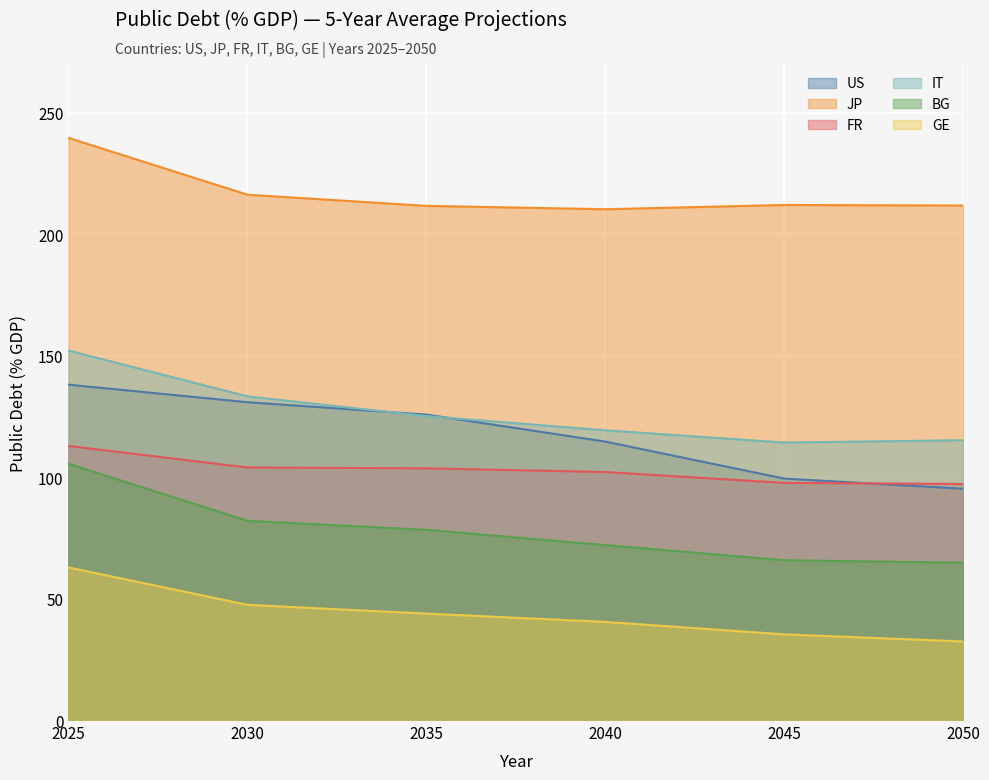

At which category does IT reach its first local valley?

2045